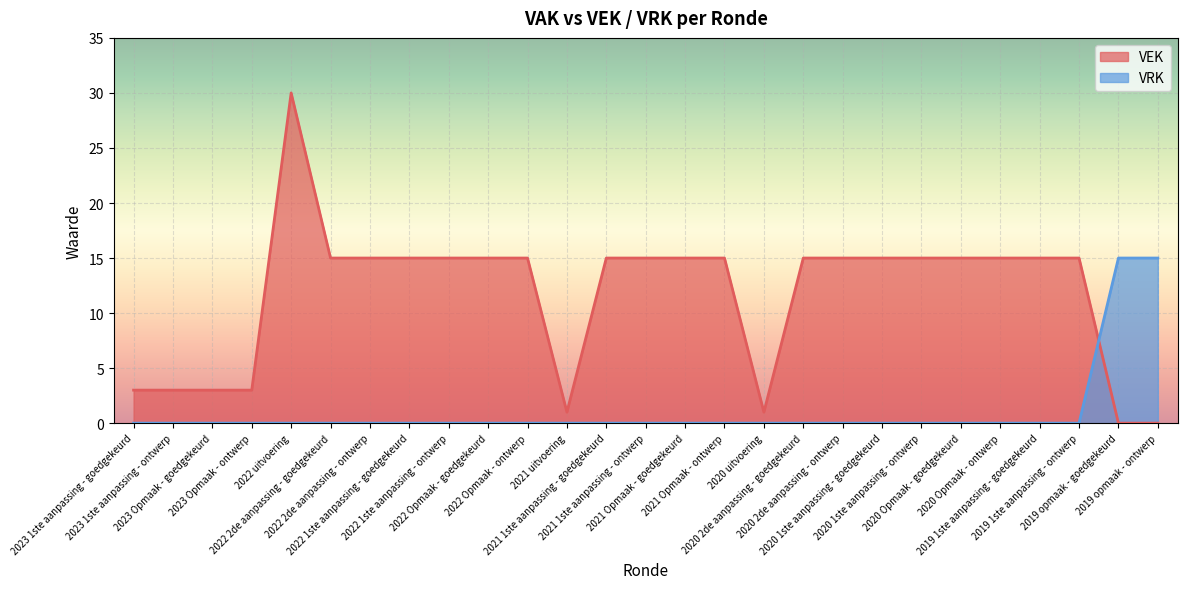

Rank the series at 2023 1ste aanpassing - goedgekeurd from highest to lowest value.

VEK, VRK